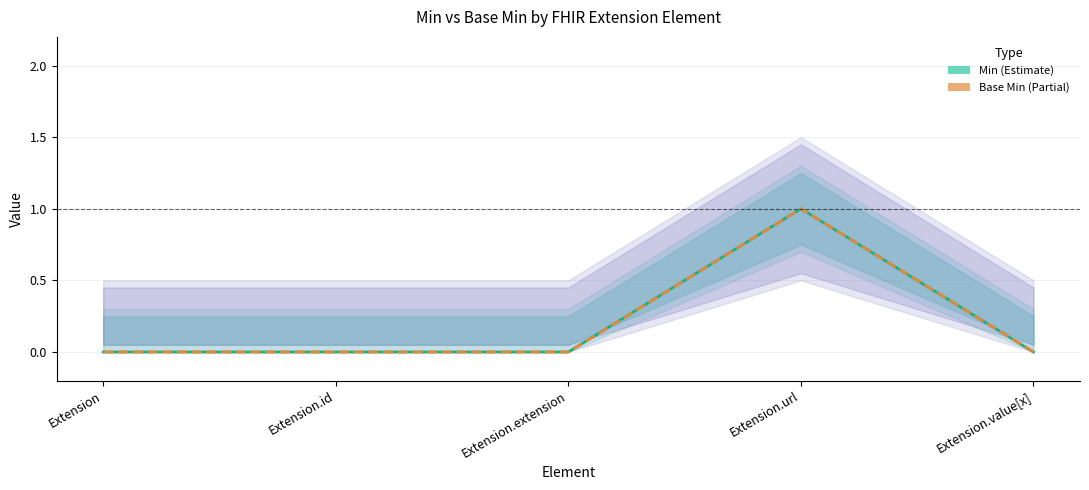

Which series changed the most between Extension and Extension.id?

Min (Estimate)